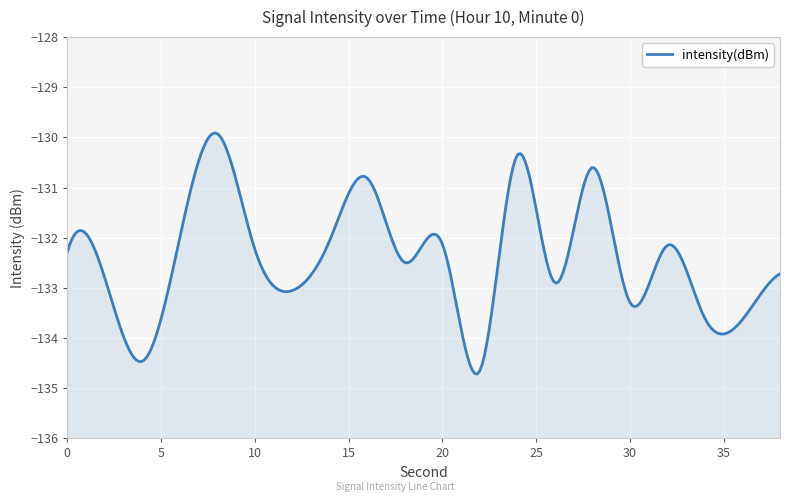

At which category does the data reach its first local valley?

4